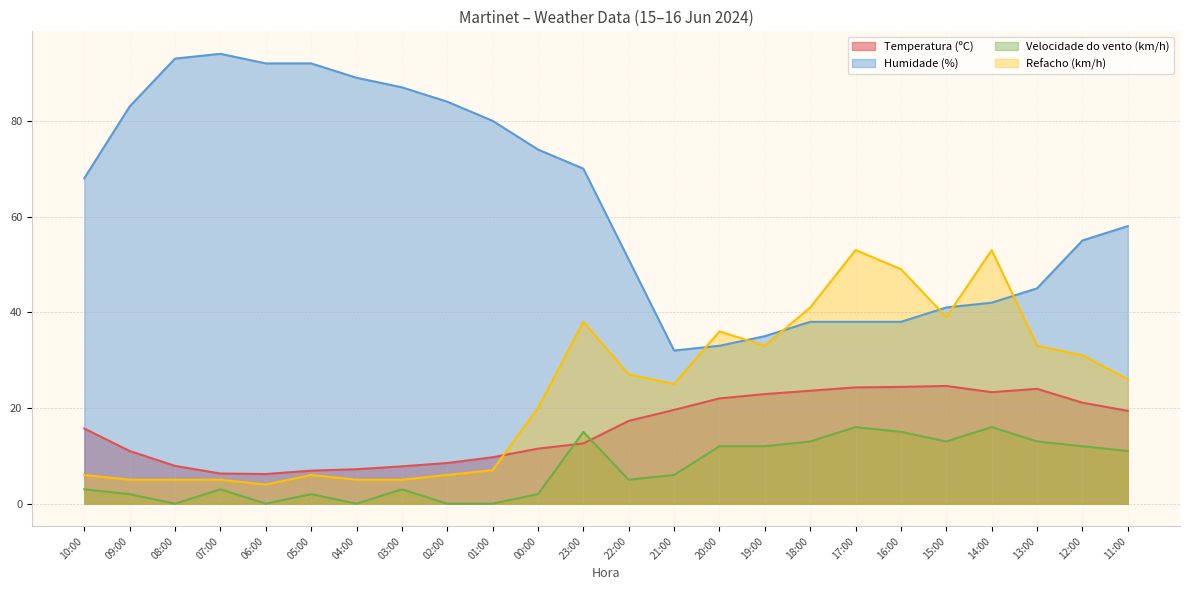

Reading left to right, transcribe all the data shown in this chart.

Temperatura (ºC): 10:00=15.7	09:00=11.0	08:00=7.9	07:00=6.3	06:00=6.2	05:00=6.9	04:00=7.2	03:00=7.8	02:00=8.5	01:00=9.7	00:00=11.5	23:00=12.6	22:00=17.3	21:00=19.6	20:00=22.0	19:00=22.9	18:00=23.6	17:00=24.3	16:00=24.4	15:00=24.6	14:00=23.3	13:00=24.0	12:00=21.1	11:00=19.4
Humidade (%): 10:00=68.0	09:00=83.0	08:00=93.0	07:00=94.0	06:00=92.0	05:00=92.0	04:00=89.0	03:00=87.0	02:00=84.0	01:00=80.0	00:00=74.0	23:00=70.0	22:00=51.0	21:00=32.0	20:00=33.0	19:00=35.0	18:00=38.0	17:00=38.0	16:00=38.0	15:00=41.0	14:00=42.0	13:00=45.0	12:00=55.0	11:00=58.0
Velocidade do vento (km/h): 10:00=3.0	09:00=2.0	08:00=0.0	07:00=3.0	06:00=0.0	05:00=2.0	04:00=0.0	03:00=3.0	02:00=0.0	01:00=0.0	00:00=2.0	23:00=15.0	22:00=5.0	21:00=6.0	20:00=12.0	19:00=12.0	18:00=13.0	17:00=16.0	16:00=15.0	15:00=13.0	14:00=16.0	13:00=13.0	12:00=12.0	11:00=11.0
Refacho (km/h): 10:00=6.0	09:00=5.0	08:00=5.0	07:00=5.0	06:00=4.0	05:00=6.0	04:00=5.0	03:00=5.0	02:00=6.0	01:00=7.0	00:00=20.0	23:00=38.0	22:00=27.0	21:00=25.0	20:00=36.0	19:00=33.0	18:00=41.0	17:00=53.0	16:00=49.0	15:00=39.0	14:00=53.0	13:00=33.0	12:00=31.0	11:00=26.0